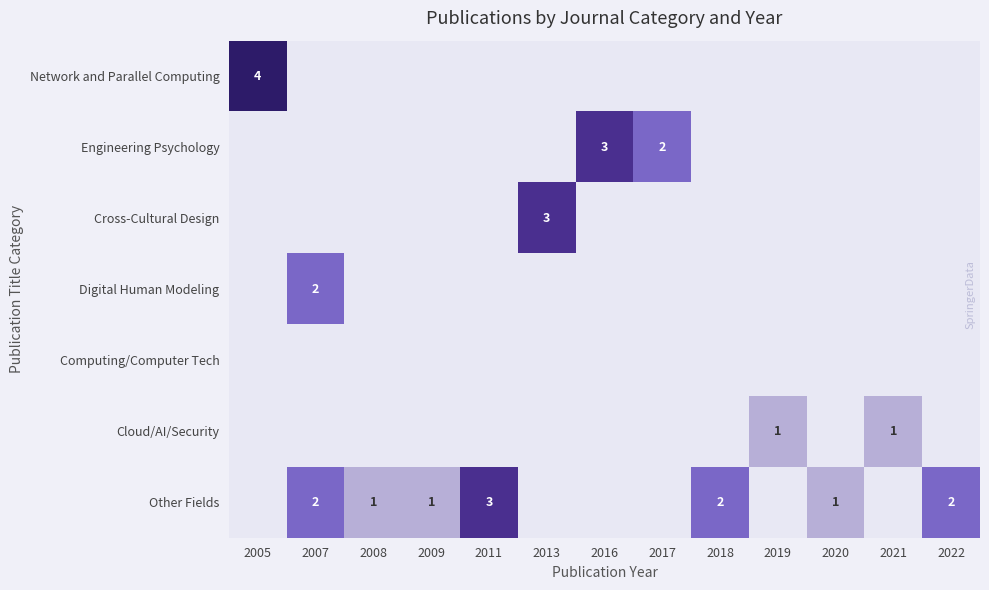

What is the maximum value shown in the chart?

4